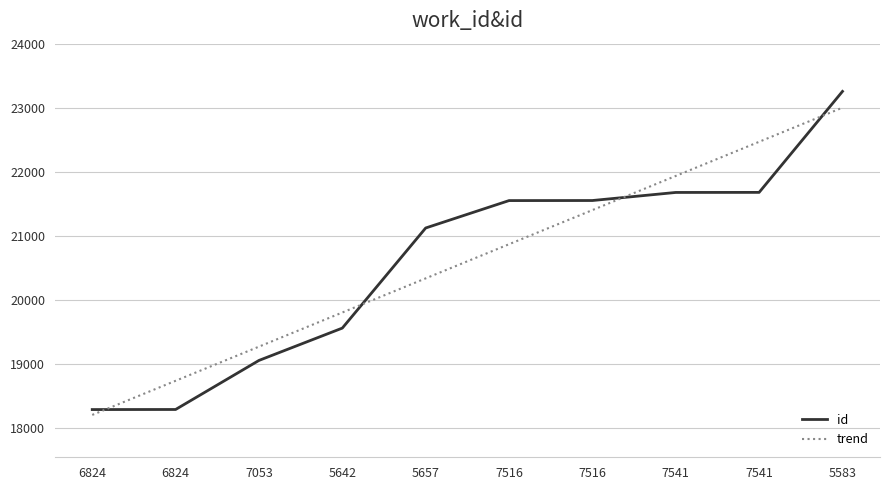

What is the difference between the second highest and minimum values in the id series?

3391.0